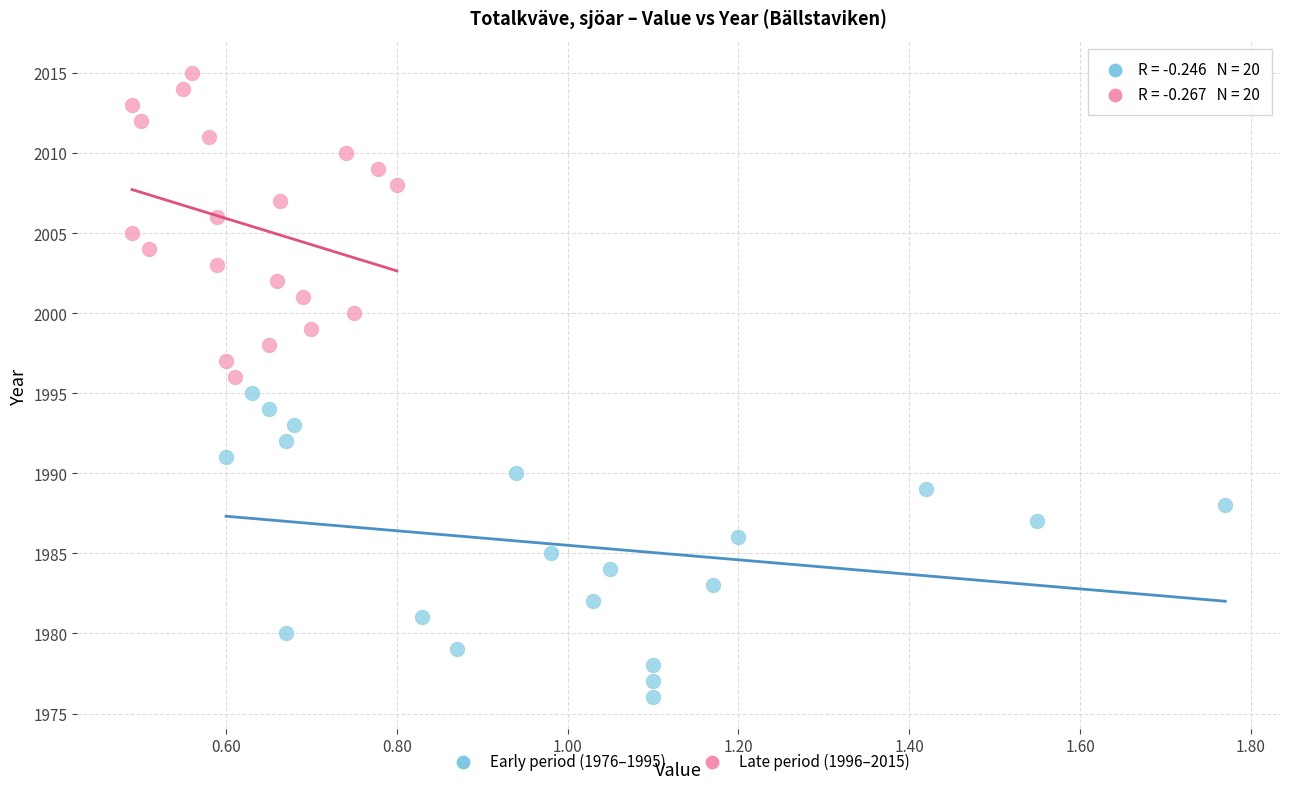

Which series reaches the minimum Y coordinate?

Early period (1976–1995)